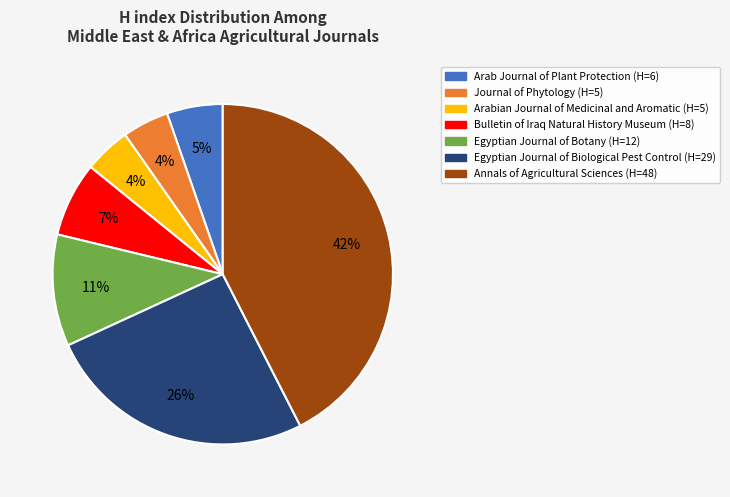

Count the number of slices in the pie.

7